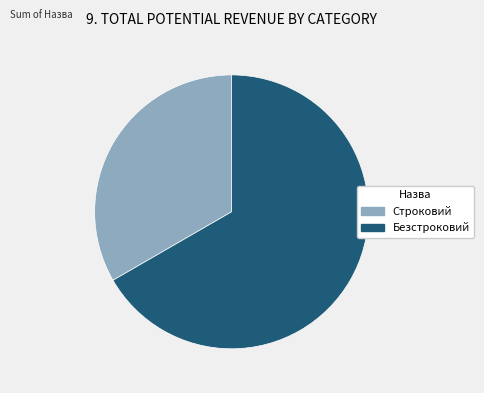

Does any single category account for the majority?

Yes